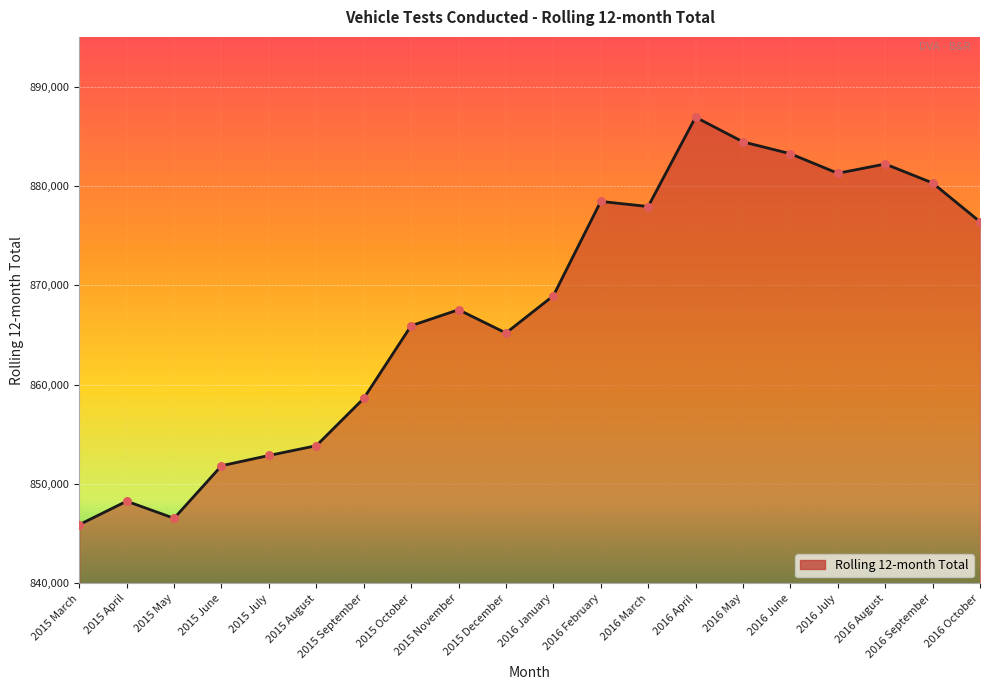

Which has a higher value, 2016 October or 2016 September?

2016 September